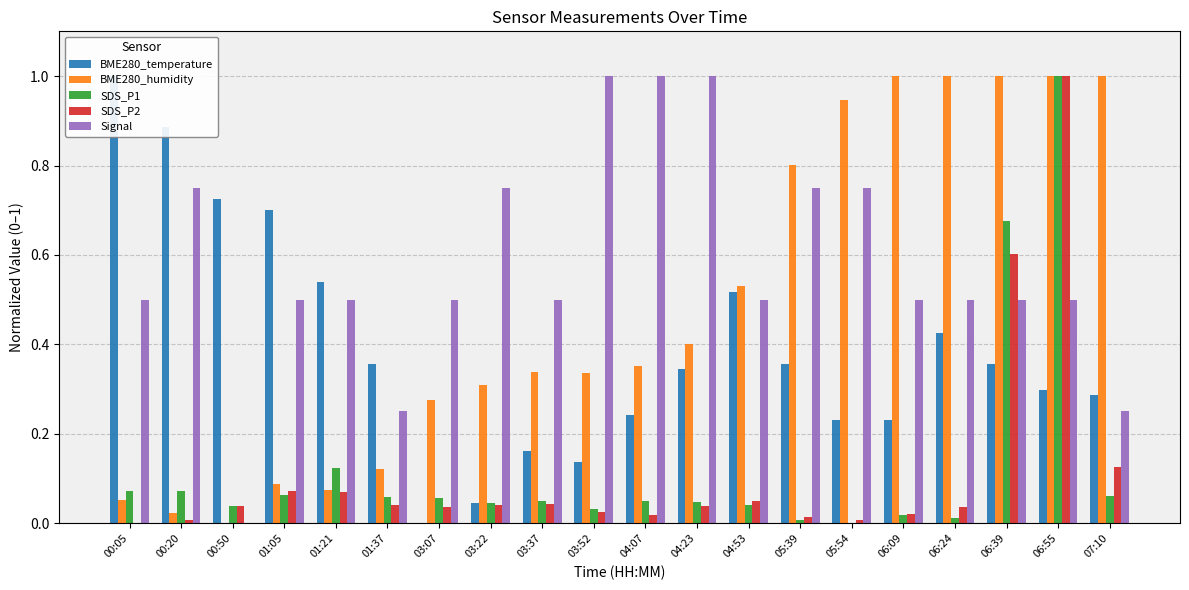

What is the maximum value shown in the chart?

1.0